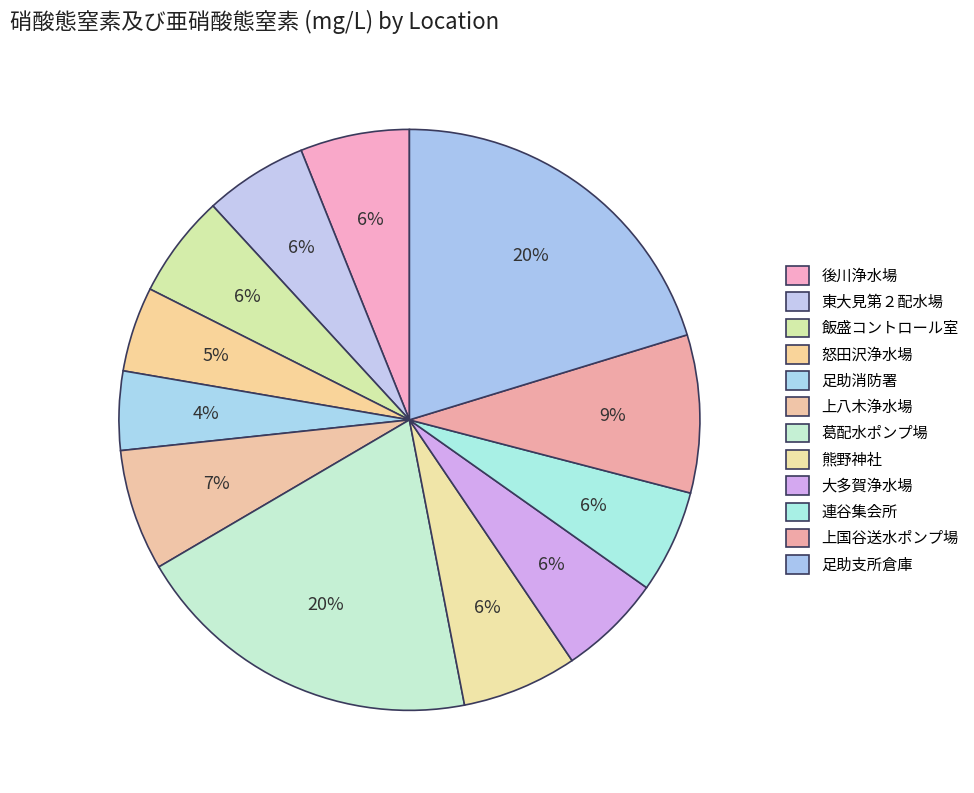

Count the number of slices in the pie.

12